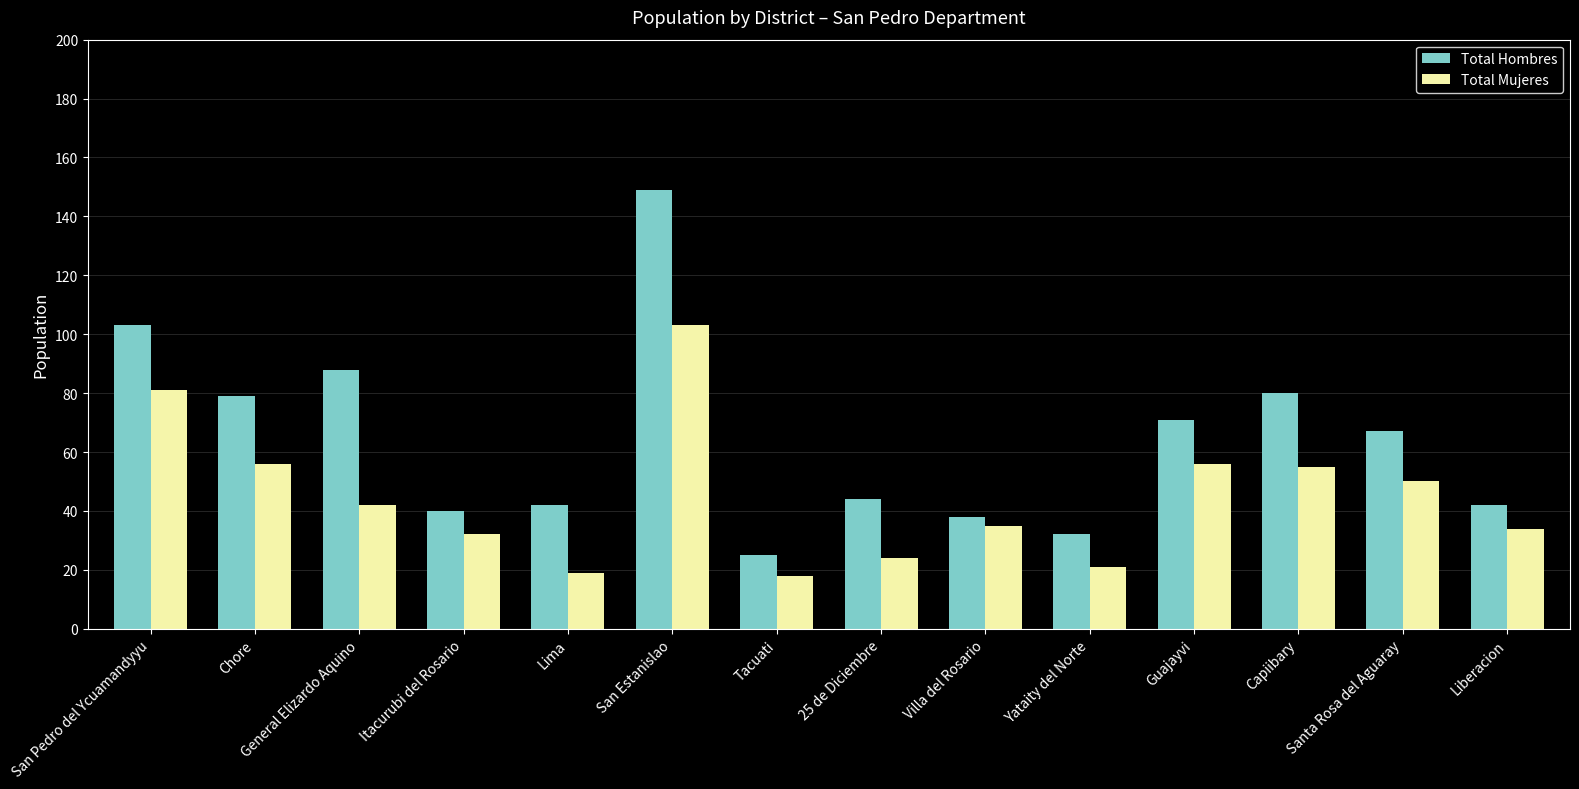

At which label does Total Mujeres reach its peak?

San Estanislao